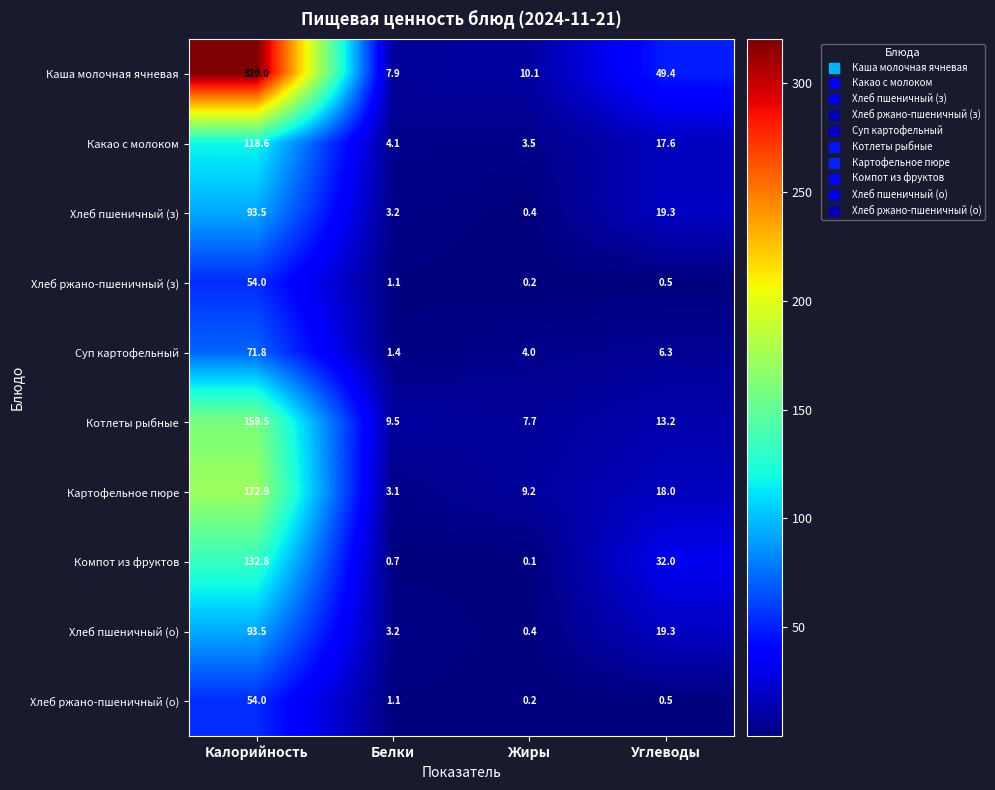

Which series has the widest spread of values?

Каша молочная ячневая